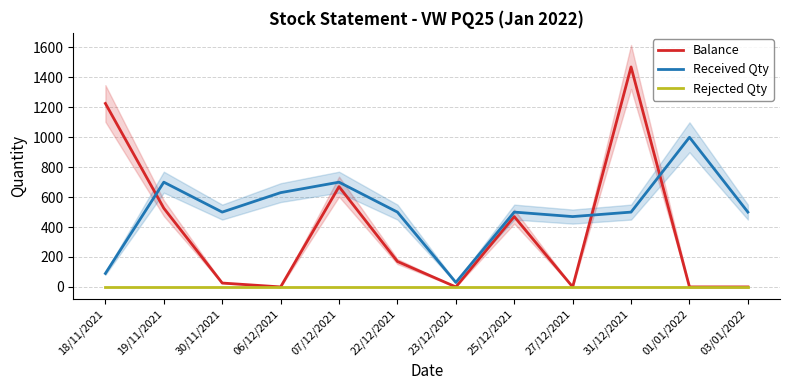

True or false: Received Qty has more than 1 points higher than both neighbors.

True